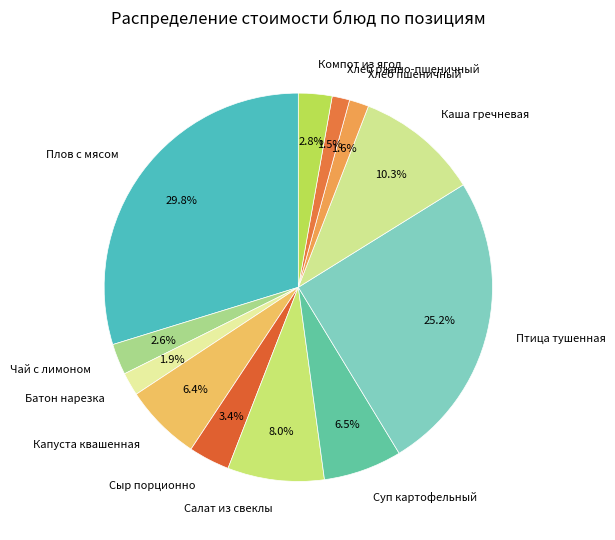

The Плов с мясом slice represents 30% of the pie. True or false?

True